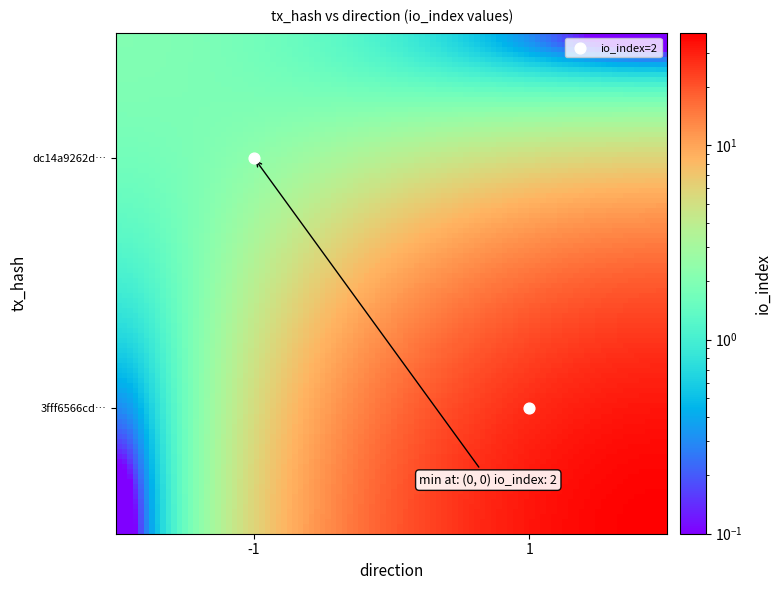

Reading left to right, list all the values displayed in this chart.

dc14a9262d4c8fd8d89a18d15e8357e2e252c8a: direction=-1	io_index=2
3fff6566cdfaf22f93c0ca8cabf28551a2e7863: direction=1	io_index=38